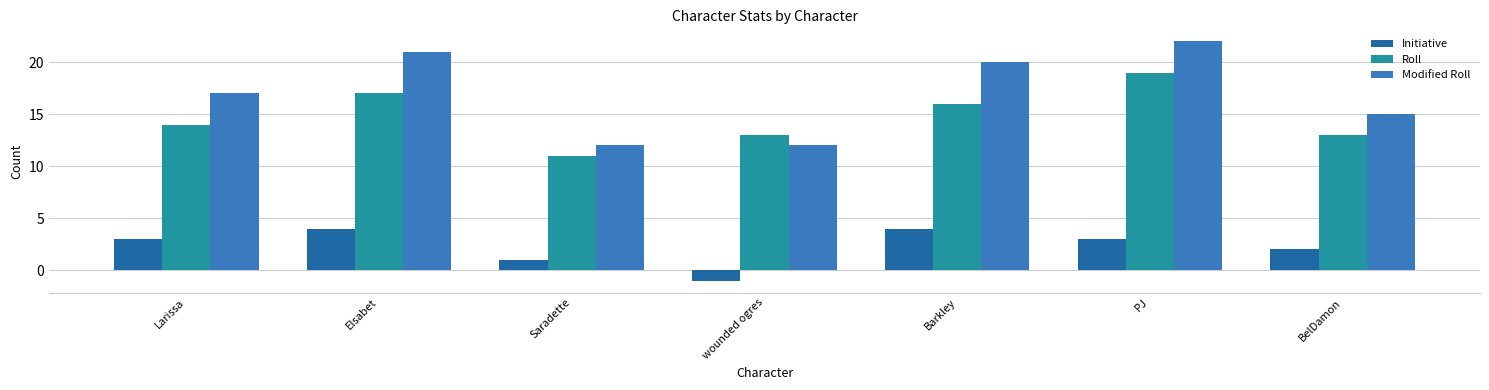

Where is Modified Roll nearest to the value 17?

Larissa